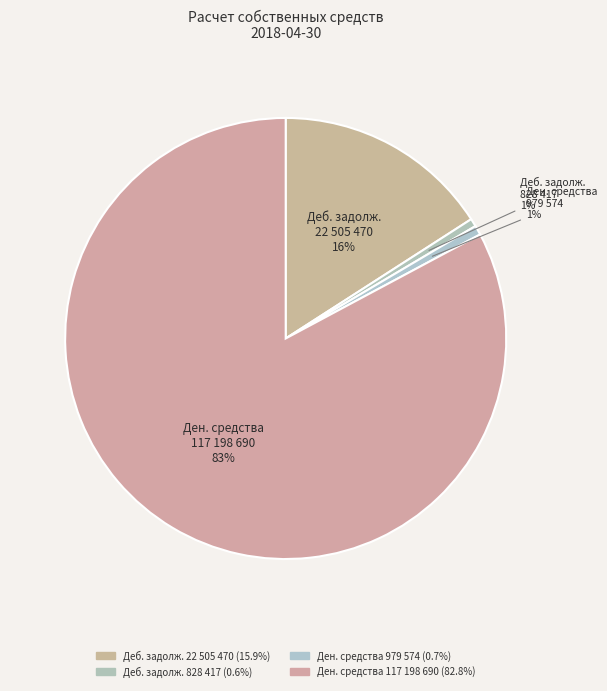

How many segments does this pie chart have?

4